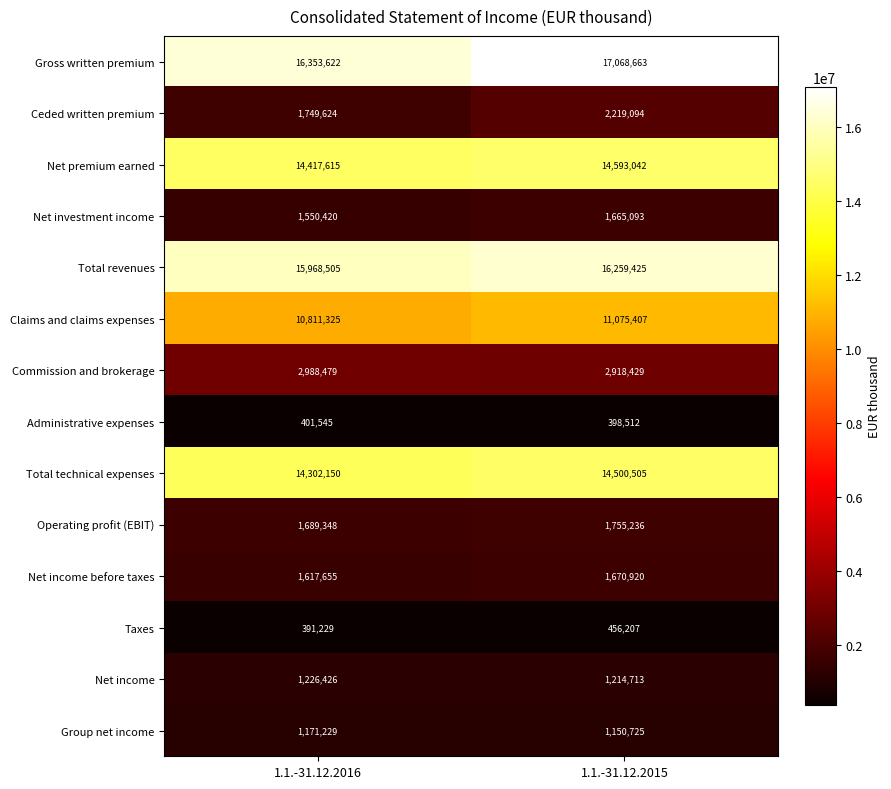

At how many categories does at least one series exceed 1424133?

2